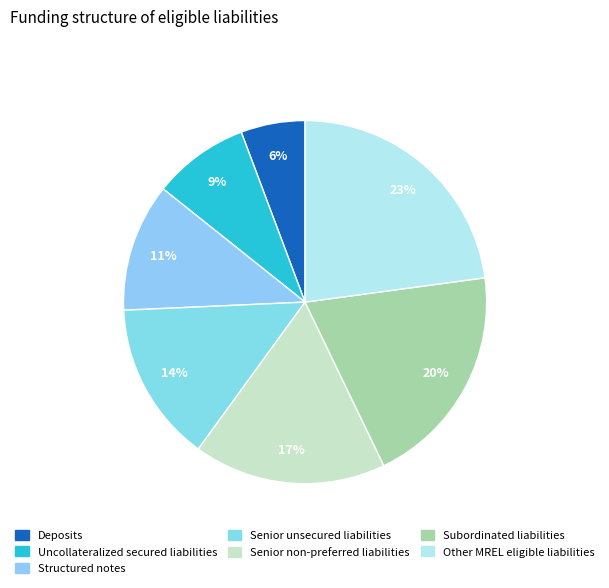

Is there a majority slice in this chart?

No